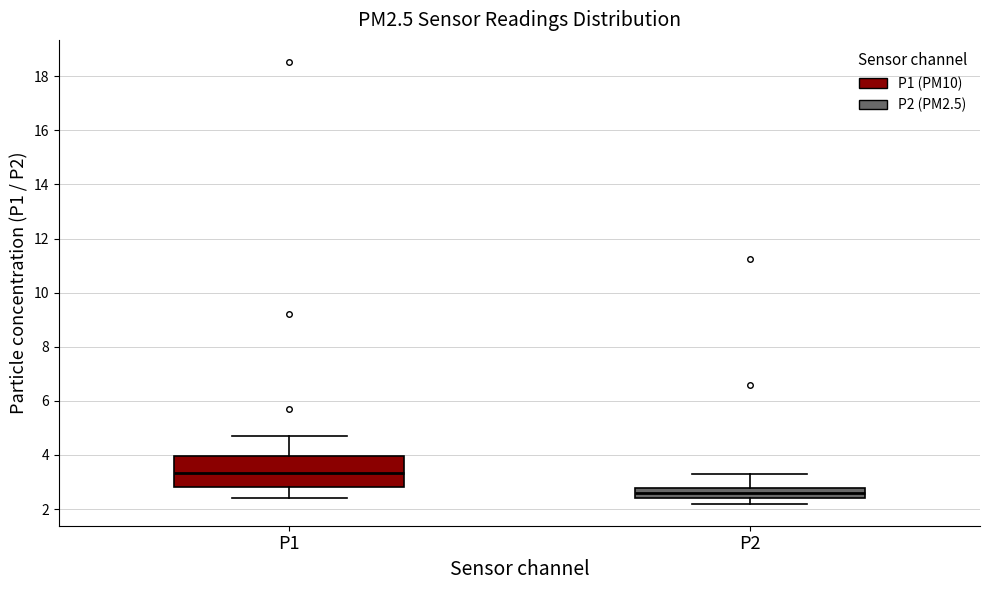

Reading left to right, read every box against the y-axis: the position of its median line, the range the box covers, and the ends of its whiskers. The values are not printed on the chart, so give them approximately, as read against the axis.

P1: median 3.4, box 2.8 to 4.0, whiskers 2.4 to 4.8
P2: median 2.6, box 2.4 to 2.8, whiskers 2.2 to 3.4